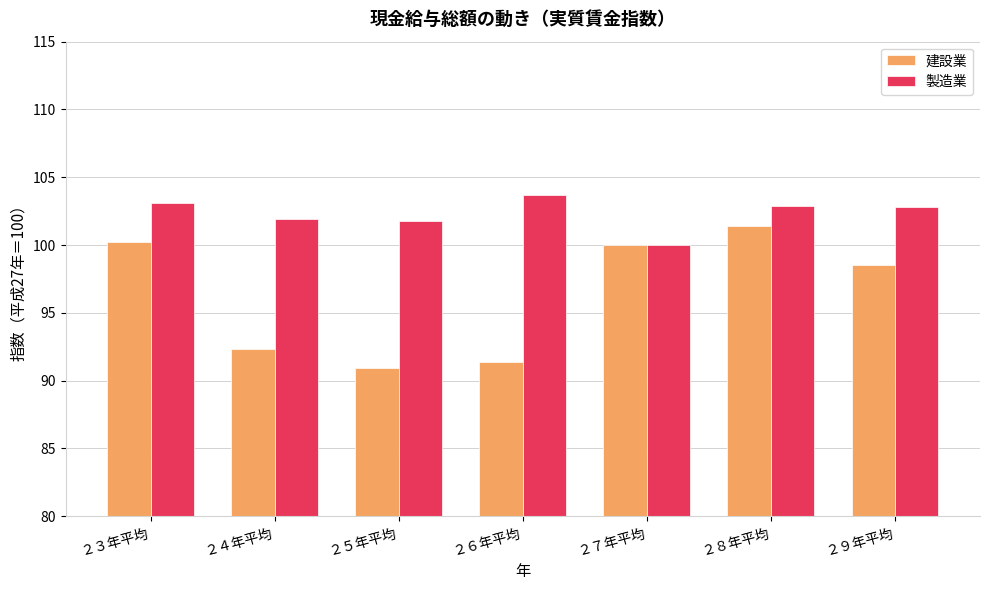

What is the total value across all series at ２４年平均?

194.2